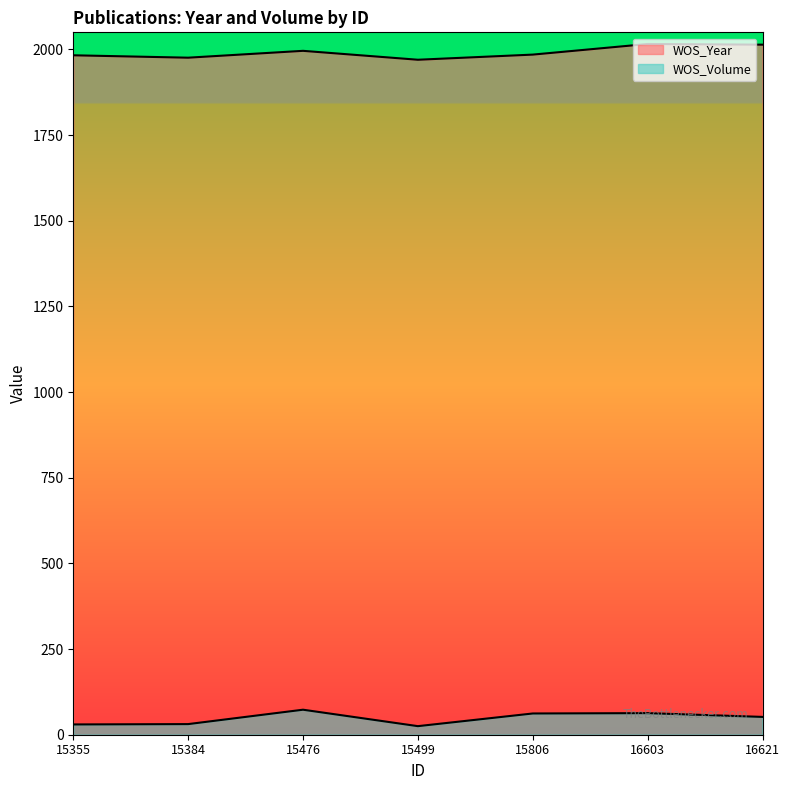

True or false: WOS_Year and WOS_Volume cross at least once.

False